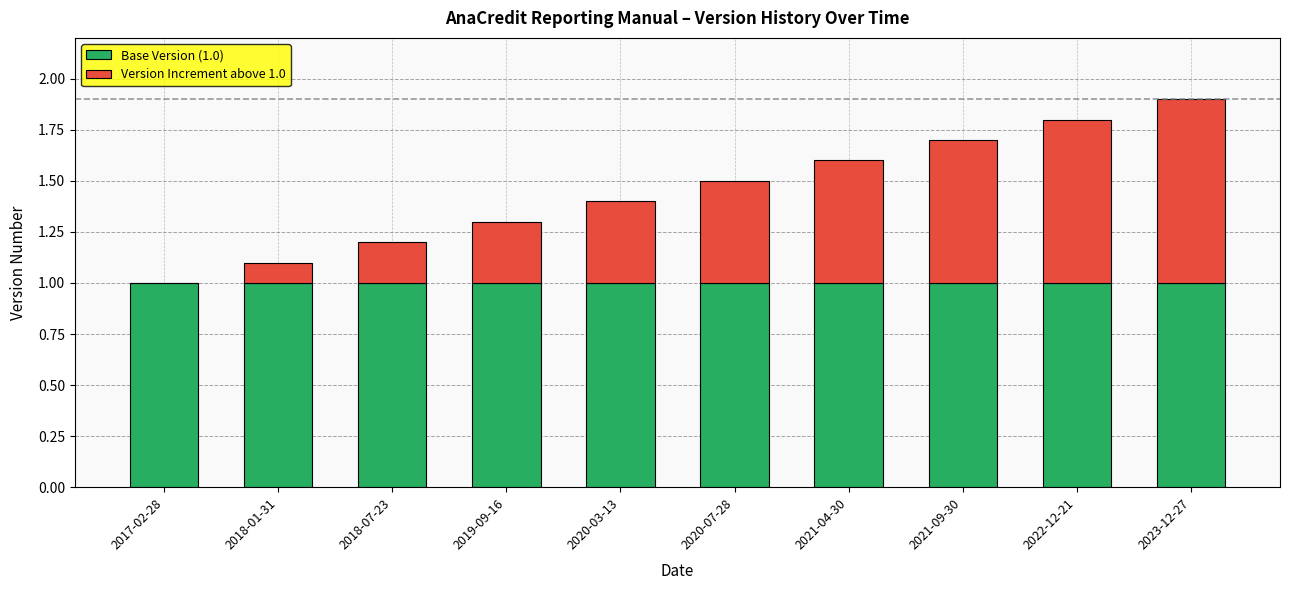

Does the chart contain stacked bars?

Yes